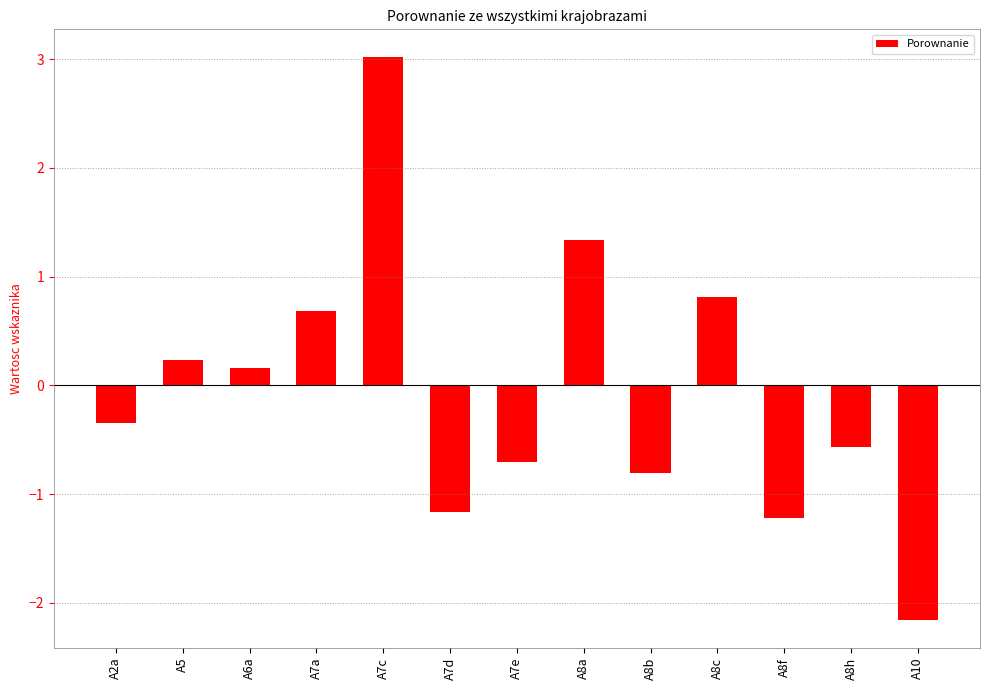

How many data points are above 0?

6